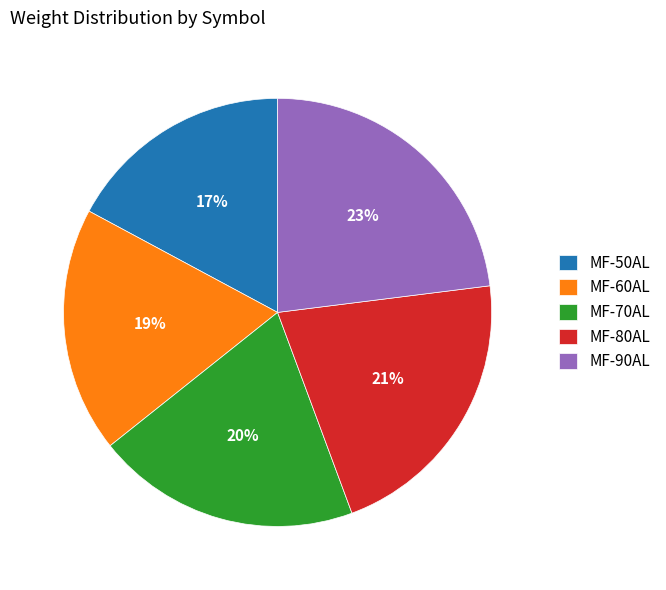

Is the sum of MF-80AL and MF-90AL greater than half?

No